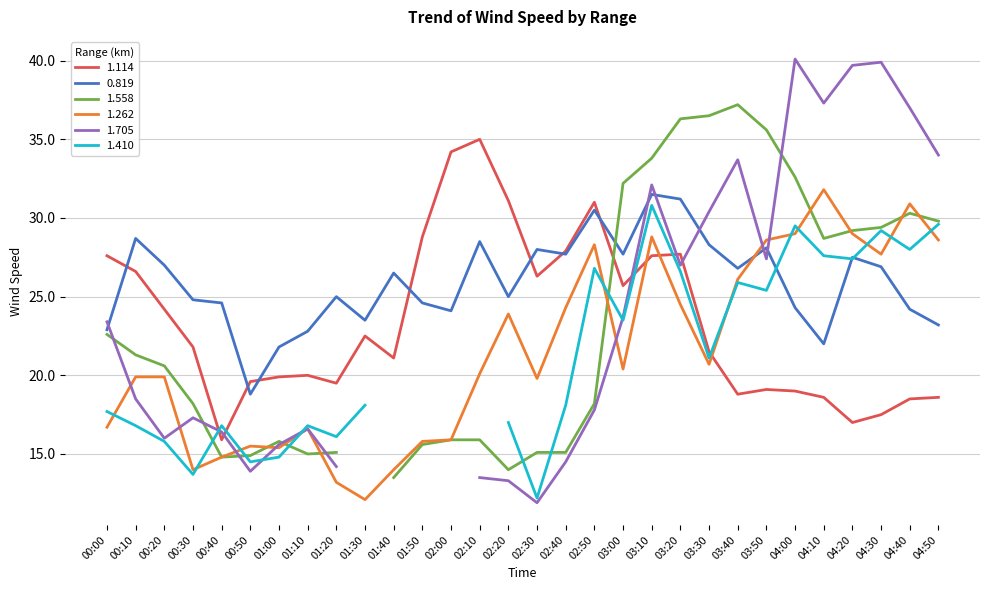

At which label does 0.819 first exceed 26?

00:10